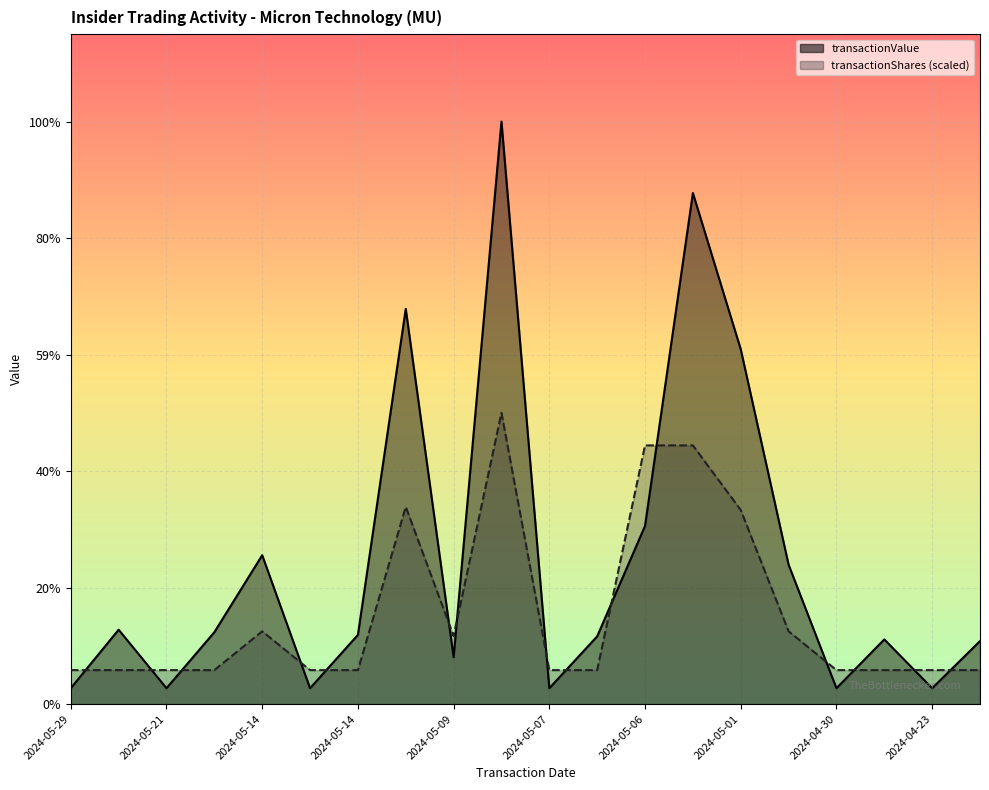

The transactionValue series shows 363957.5 at 2024-05-07. True or false?

False